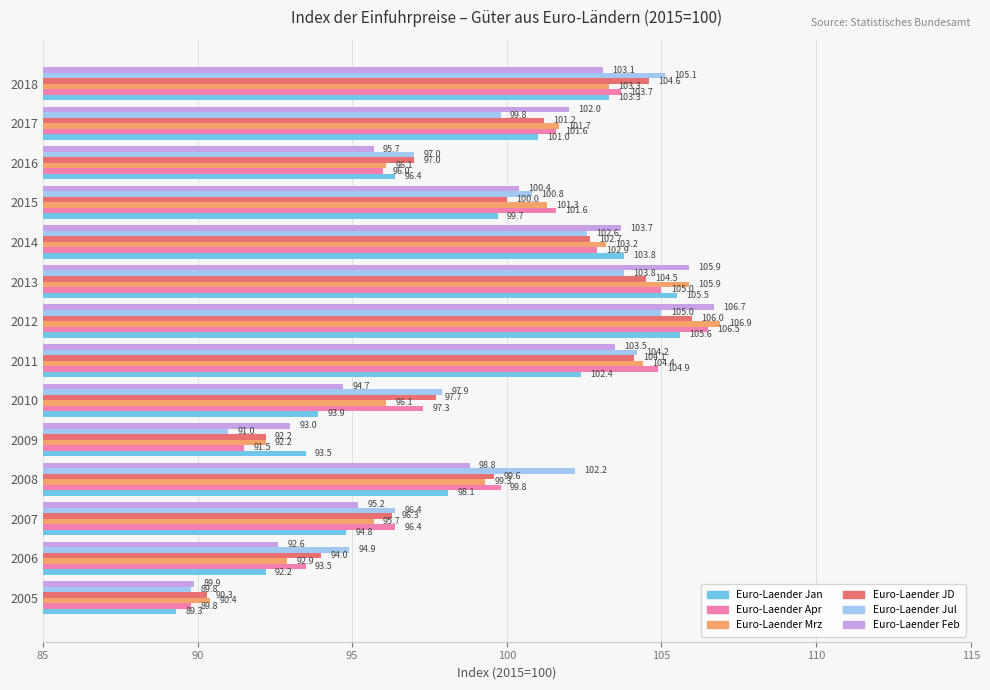

What is the difference between the second highest and minimum values in the Euro-Laender Mrz series?

15.5